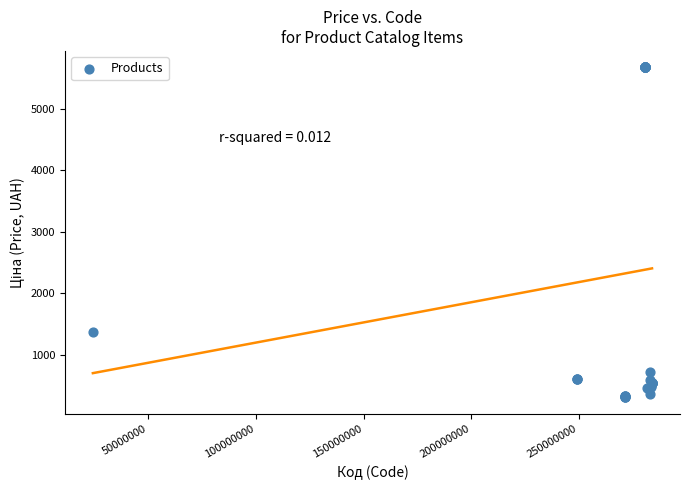

What Y value in the scatter plot is closest to 2992?

1375.4